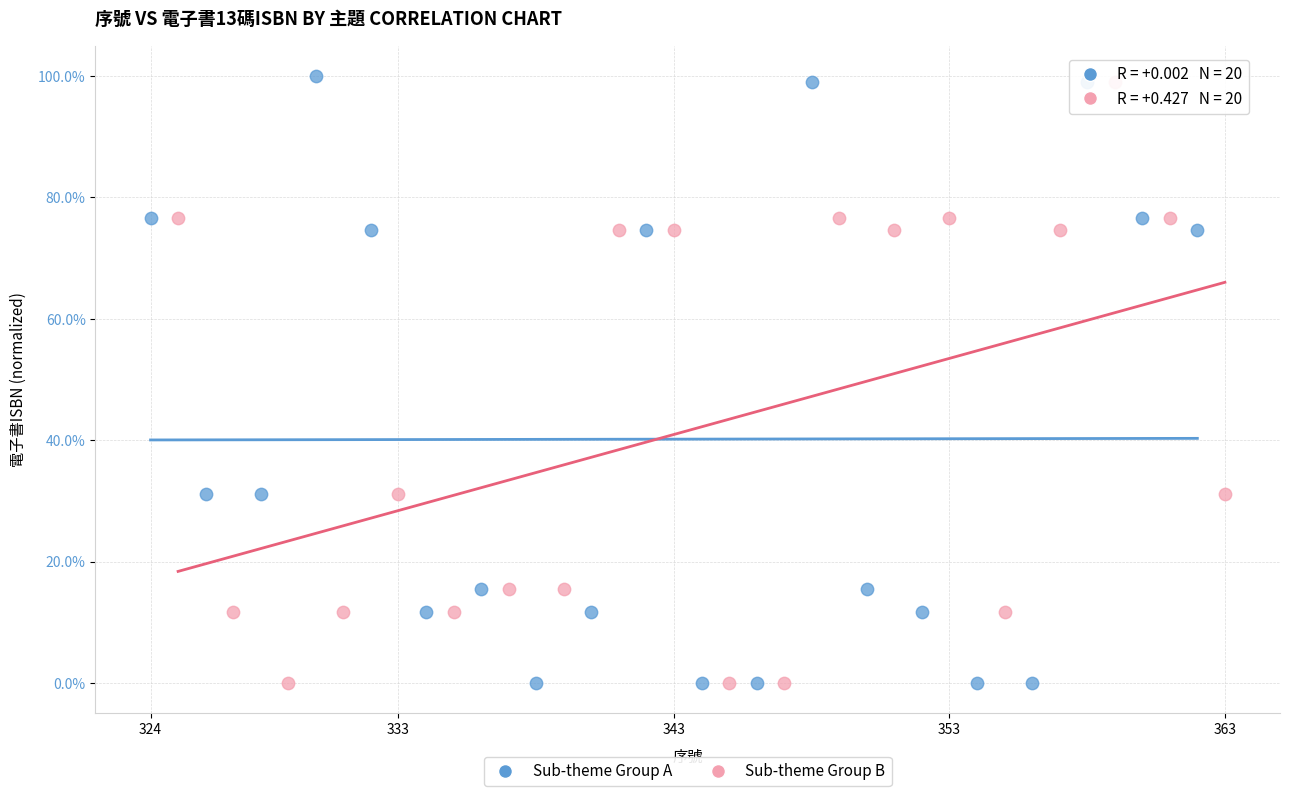

Which series has the largest Y range (max minus min)?

Sub-theme Group A